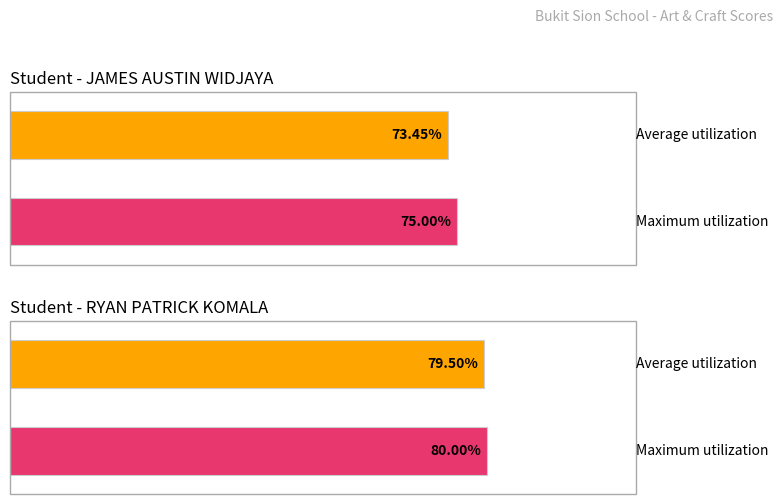

Rank the series by their average value, from lowest to highest.

Average utilization, Maximum utilization